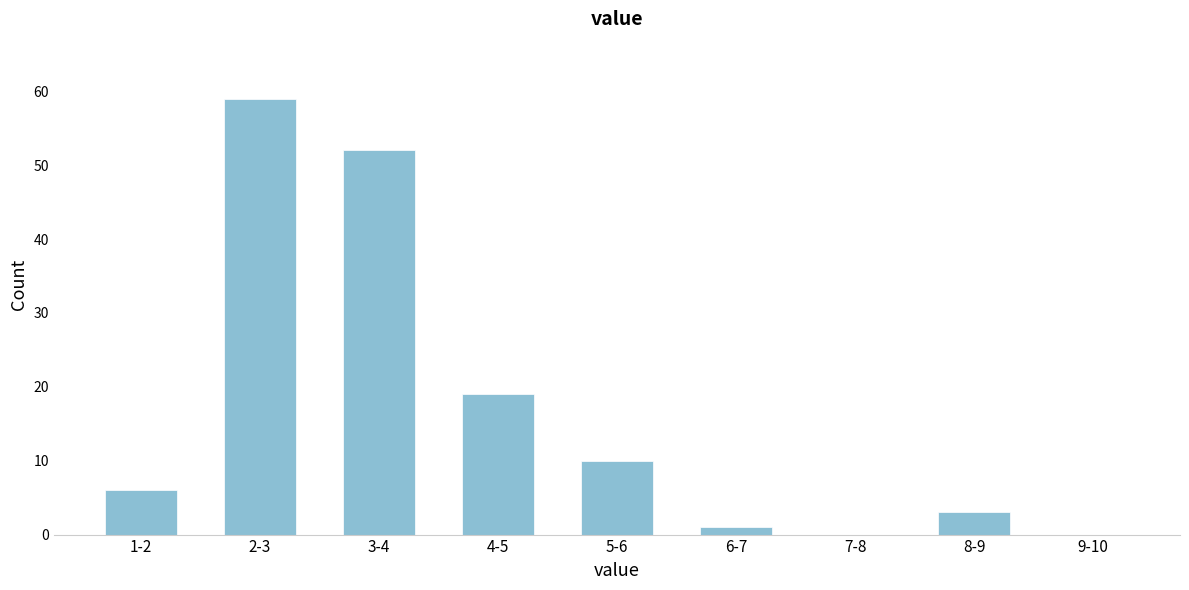

Reading left to right, transcribe all the data shown in this chart.

1-2=6	2-3=59	3-4=52	4-5=19	5-6=10	6-7=1	7-8=0	8-9=3	9-10=0